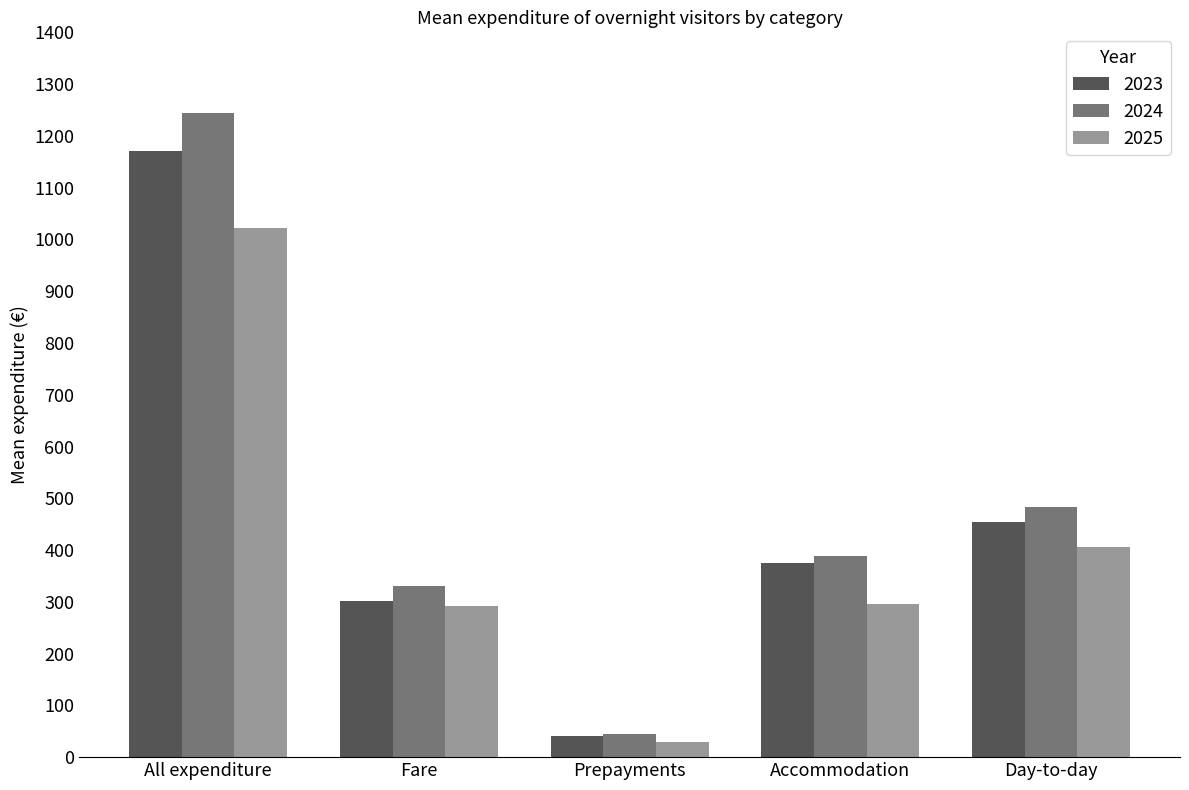

At which label is 2023 closest to 605?

Day-to-day